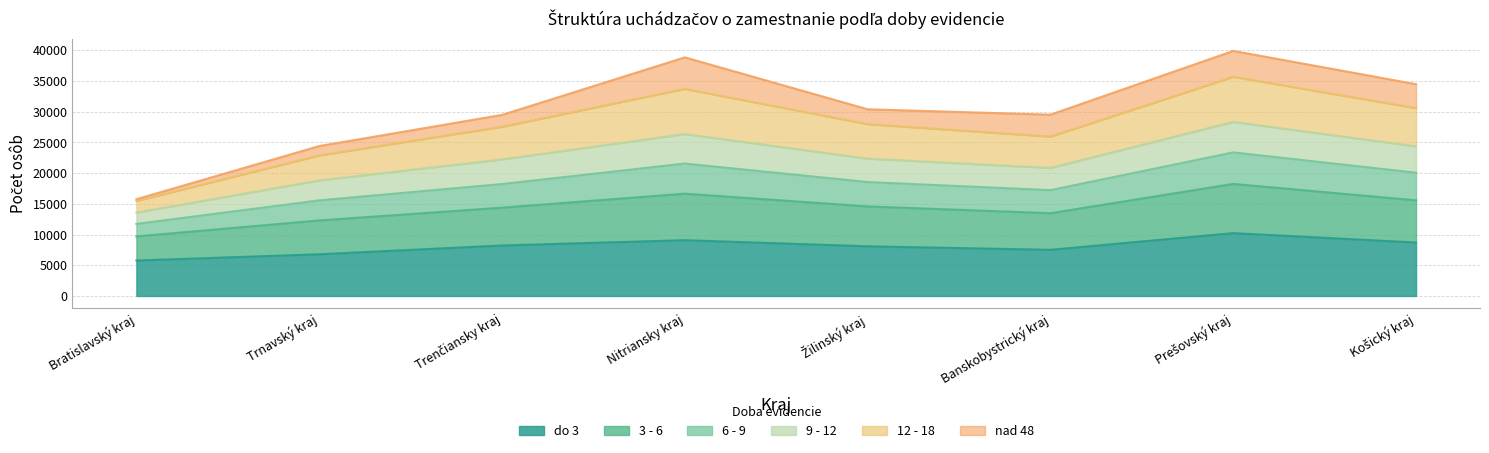

What is the value of the do 3 point at the 1st from the left?

5775